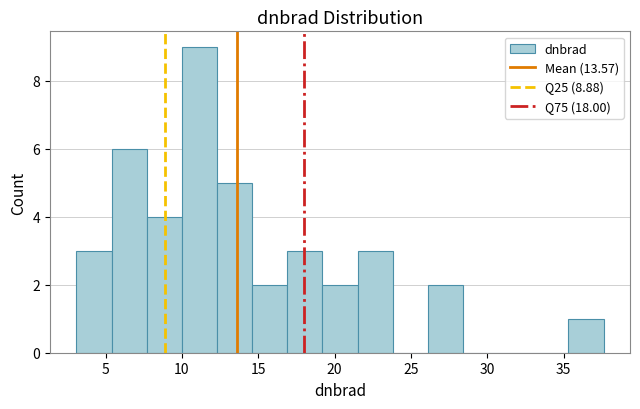

Reading left to right, list every bar in this chart as the range it spans on the x-axis followed by its height. Neither the bar edges nor the heights are printed on the chart, so give them approximately, as read against the axes.

3.0 to 5.5: 3
5.5 to 7.5: 6
7.5 to 10.0: 4
10.0 to 12.5: 9
12.5 to 14.5: 5
14.5 to 17.0: 2
17.0 to 19.0: 3
19.0 to 21.5: 2
21.5 to 24.0: 3
24.0 to 26.0: 0
26.0 to 28.5: 2
28.5 to 30.5: 0
30.5 to 33.0: 0
33.0 to 35.5: 0
35.5 to 37.5: 1